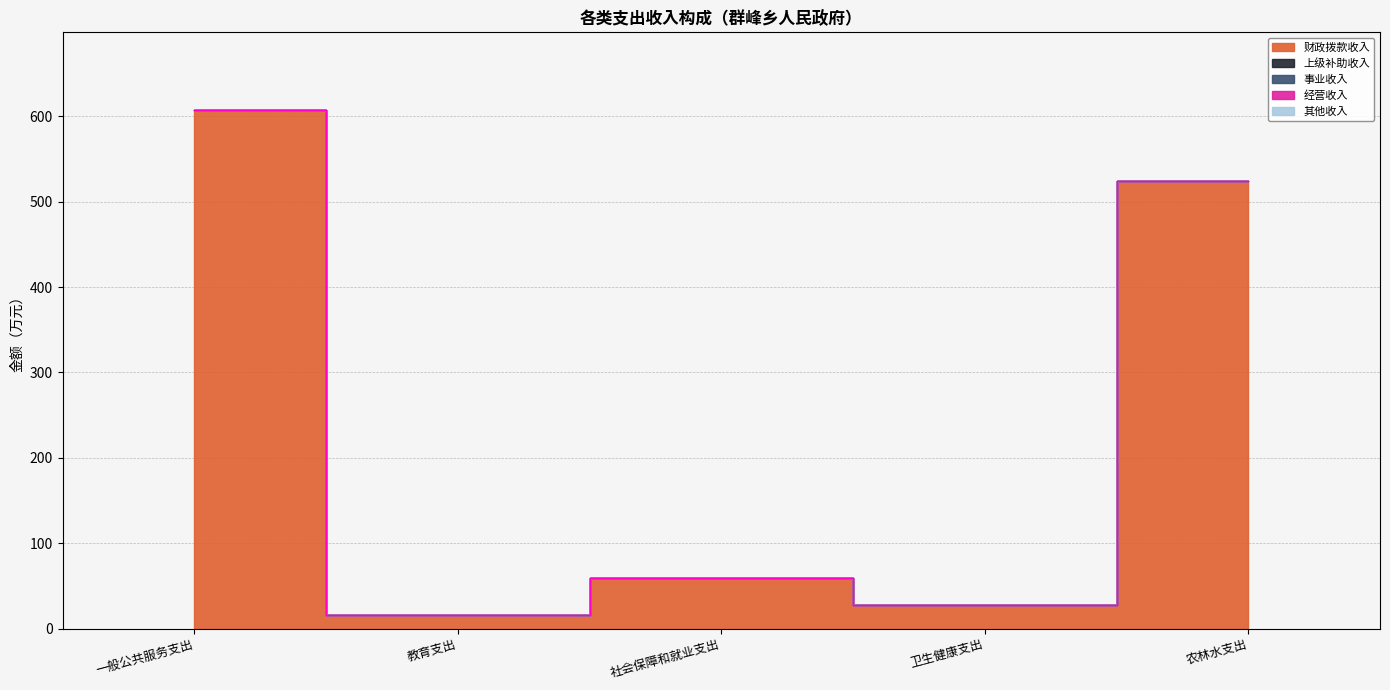

Reading right to left, what are all the values shown in this chart?

财政拨款收入: 524.7	27.1	59.2	15.8	607.3
上级补助收入: 0.0	0.0	0.0	0.0	0.0
事业收入: 0.0	0.0	0.0	0.0	0.0
经营收入: 0.0	0.0	0.0	0.0	0.0
其他收入: 0.0	0.0	0.0	0.0	0.0